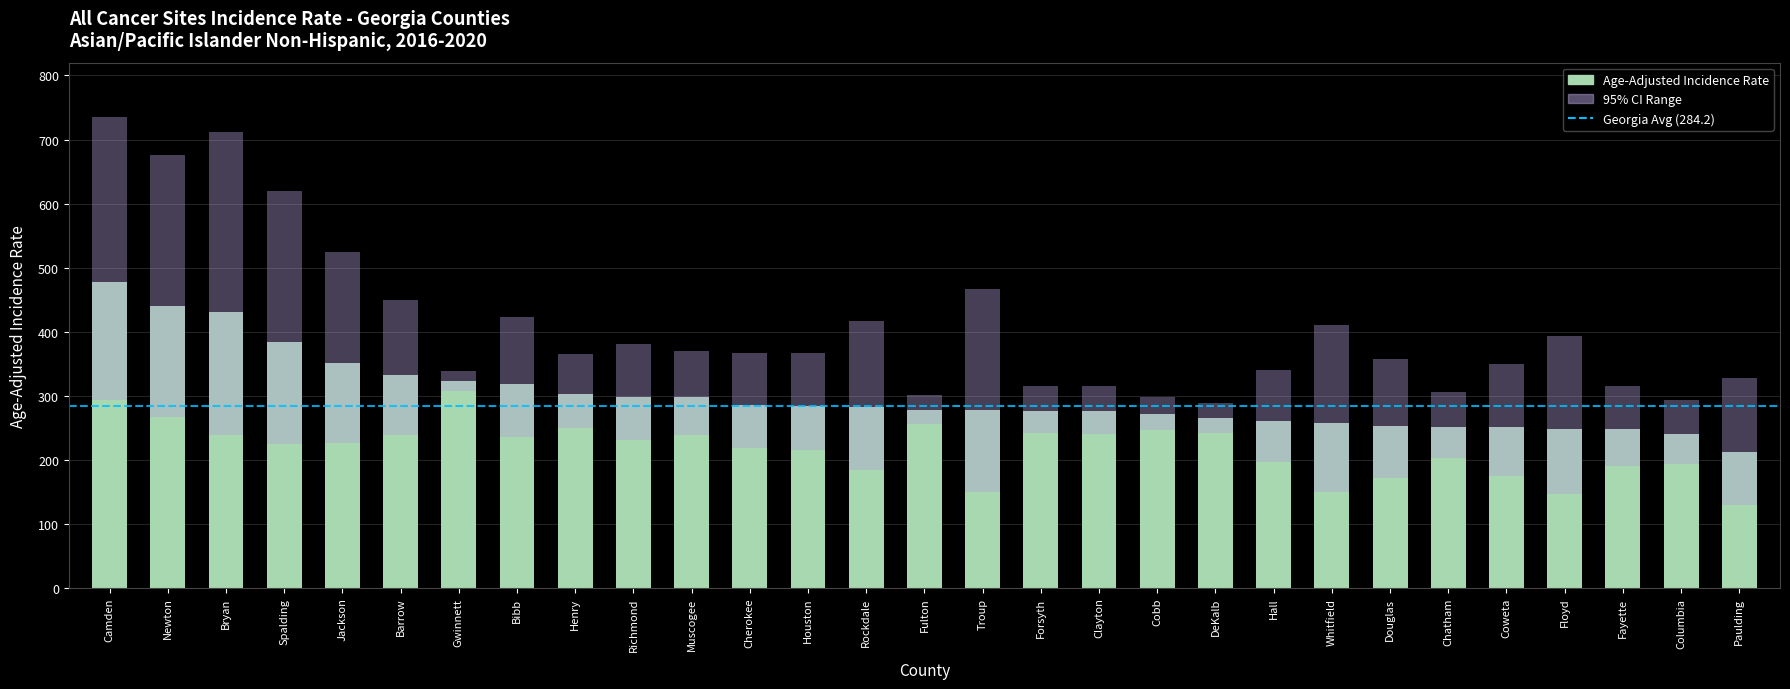

At which label does Upper 95% CI first exceed 366?

Camden